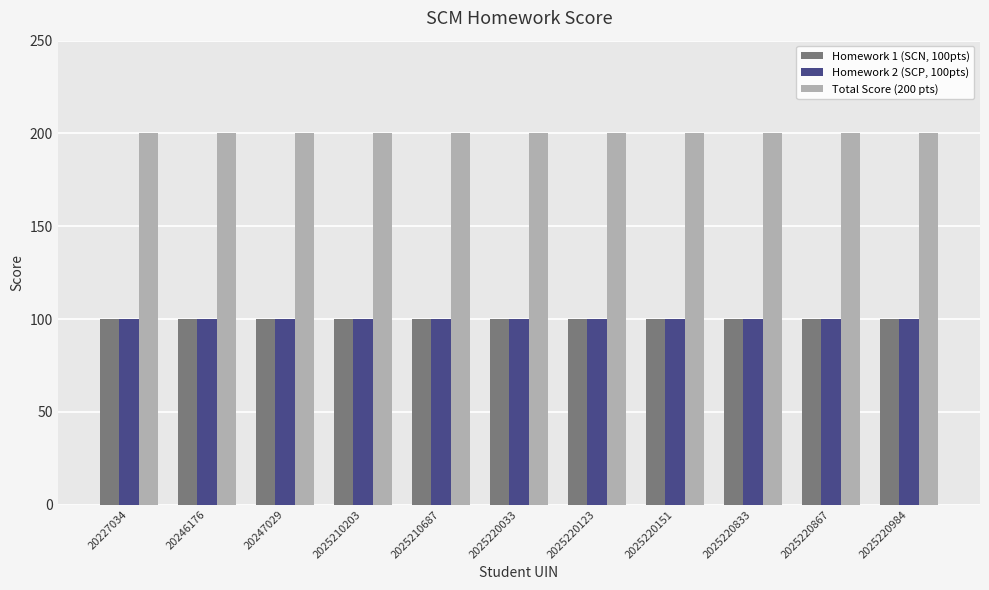

Are the bars grouped side by side (vs. stacked)?

Yes